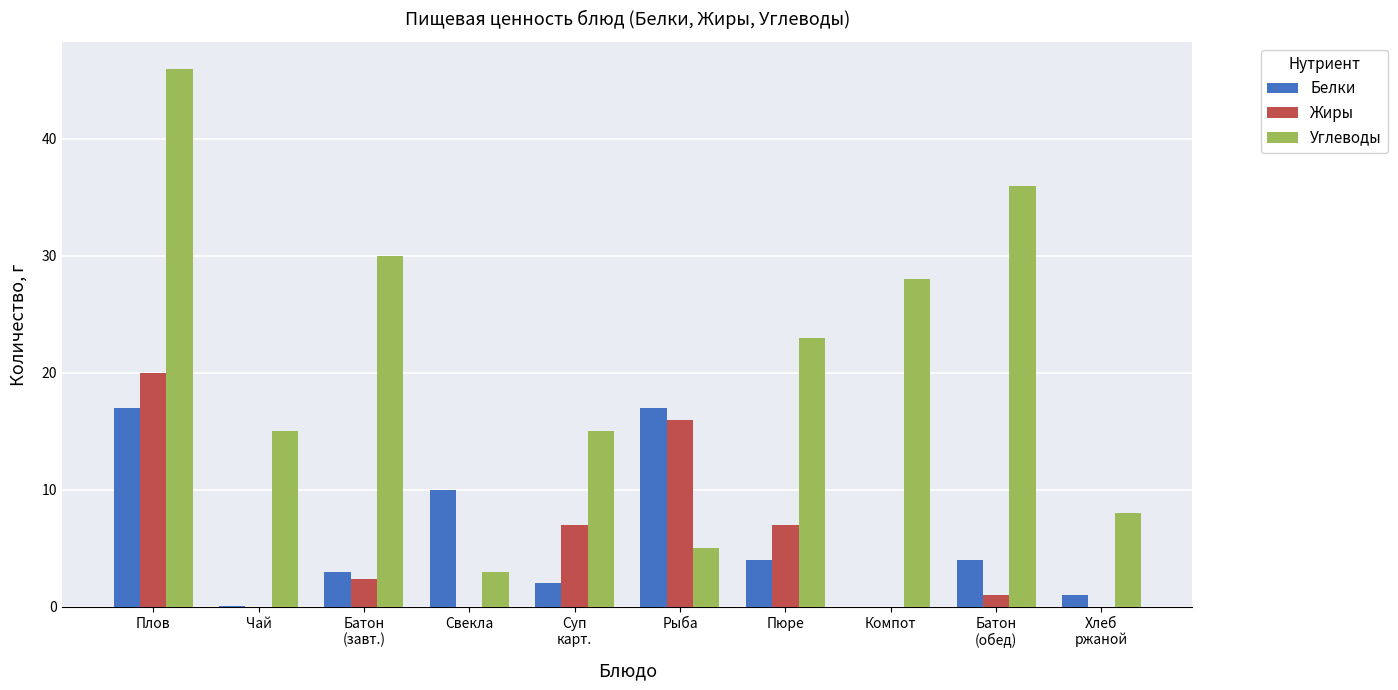

What value does the Белки series have at Пюре?

4.0